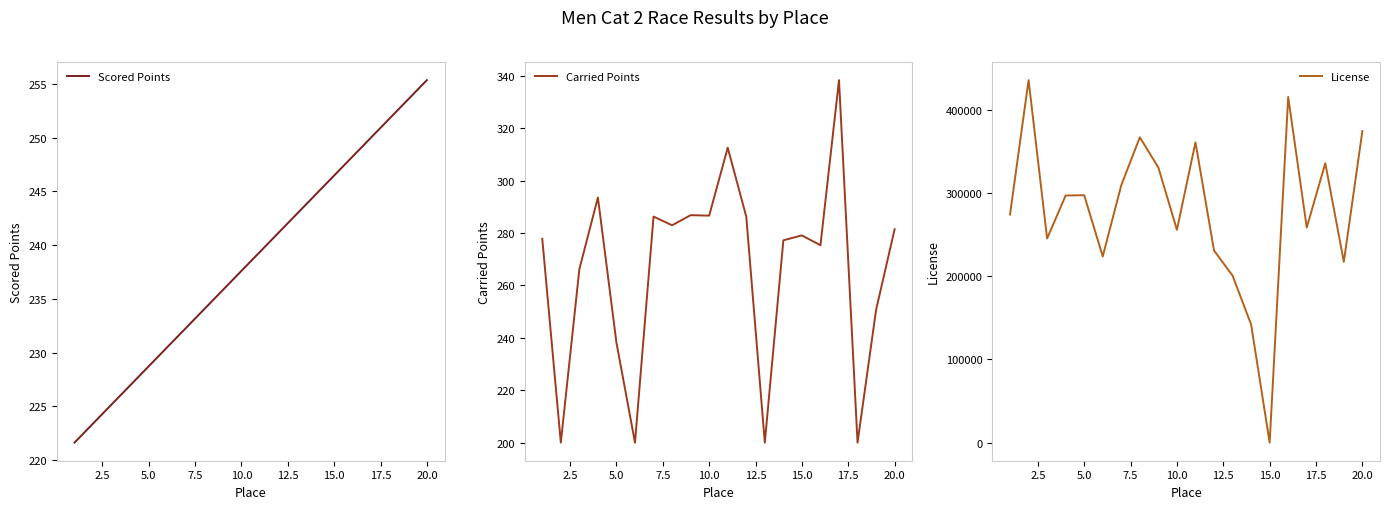

How many intersections are there between Carried Points and Scored Points?

8